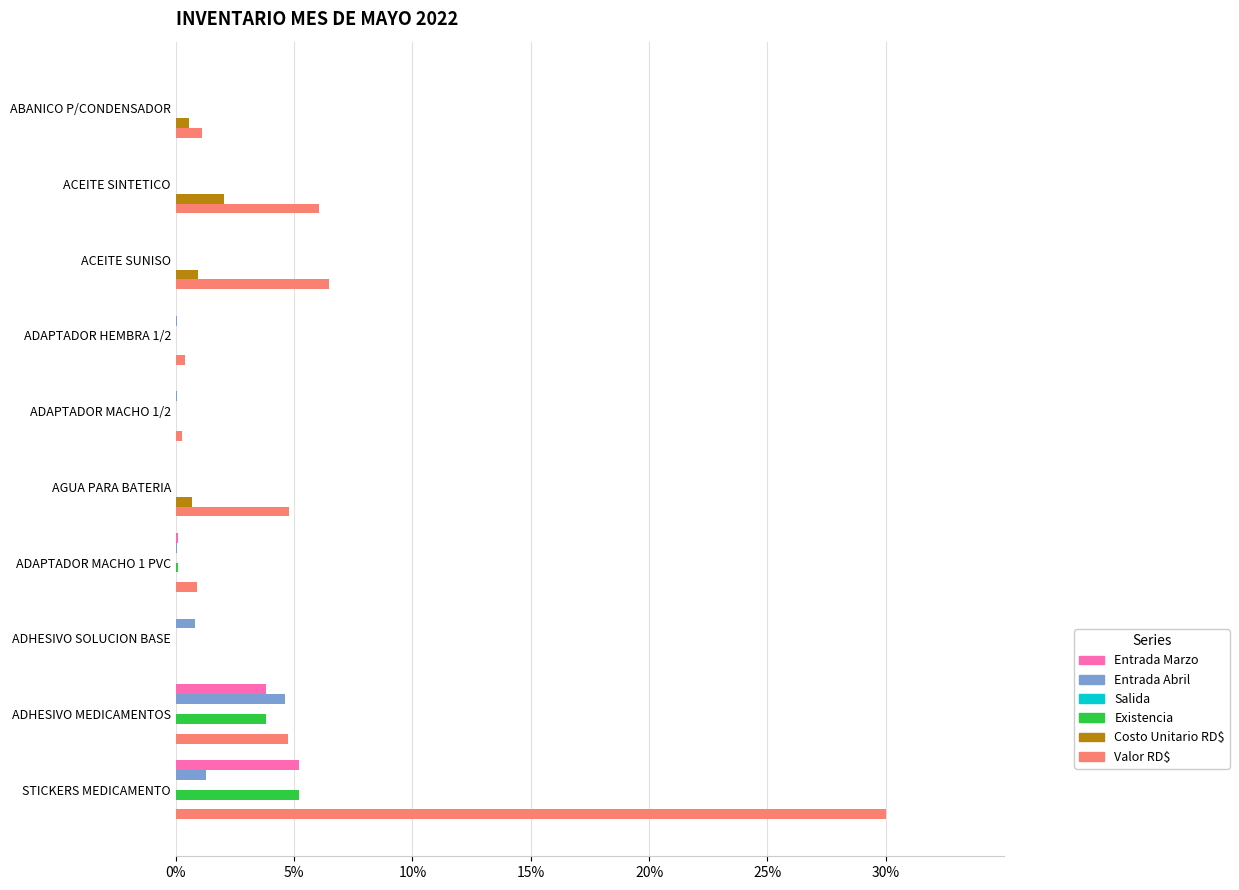

How many data points does each series have?

10